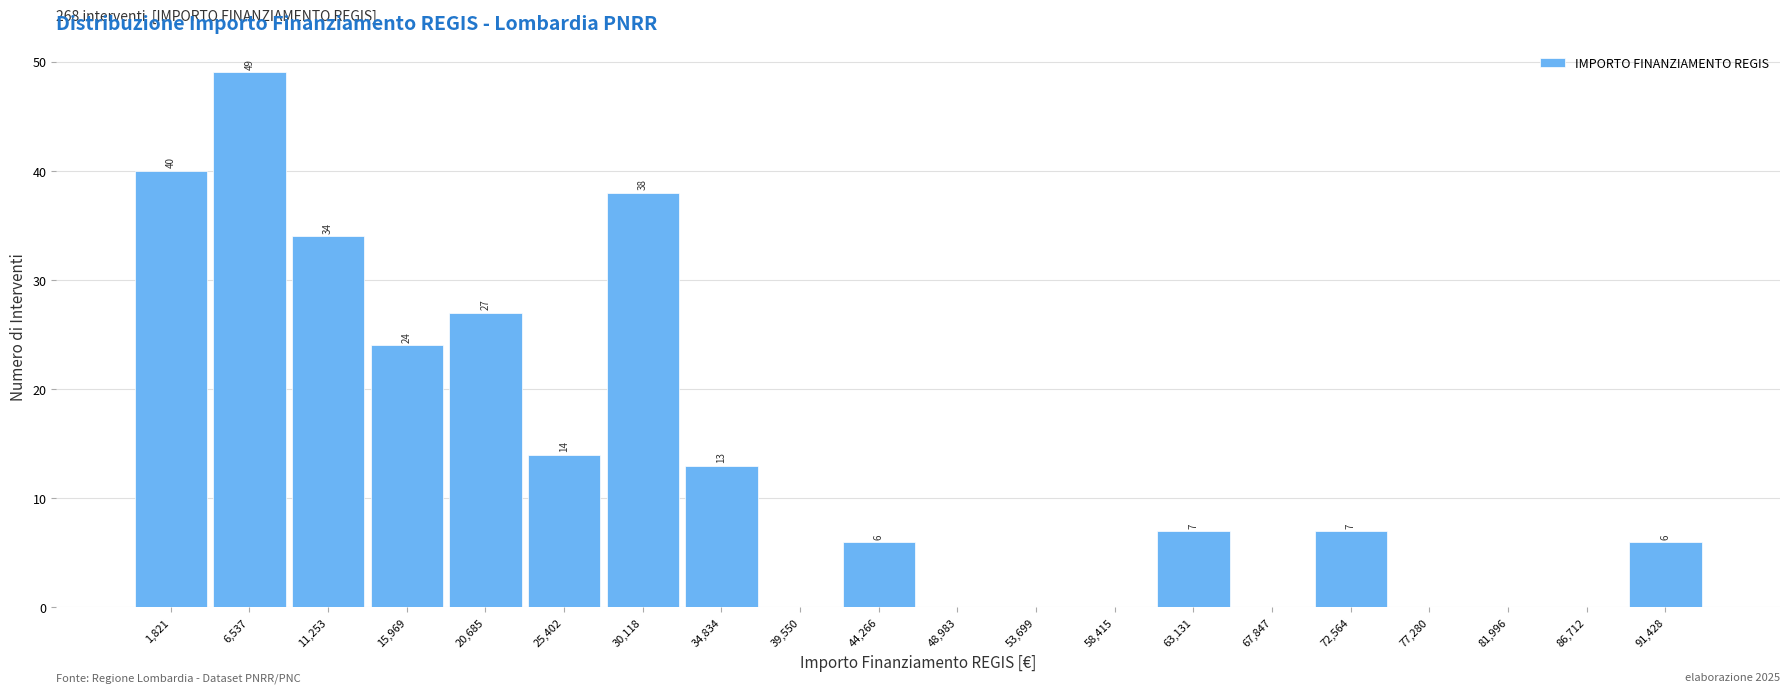

Reading left to right, what are all the values shown in this chart?

1,821=40	6,537=49	11,253=34	15,969=24	20,685=27	25,402=14	30,118=38	34,834=13	39,550=0	44,266=6	48,983=0	53,699=0	58,415=0	63,131=7	67,847=0	72,564=7	77,280=0	81,996=0	86,712=0	91,428=6